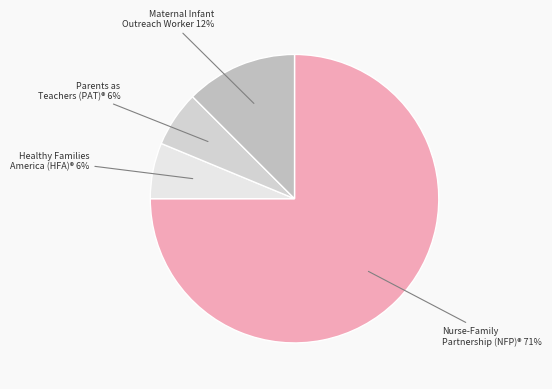

To the nearest percent, what is the difference between the Maternal Infant Health Outreach Worker and Healthy Families America (HFA)® slice percentages?

6%